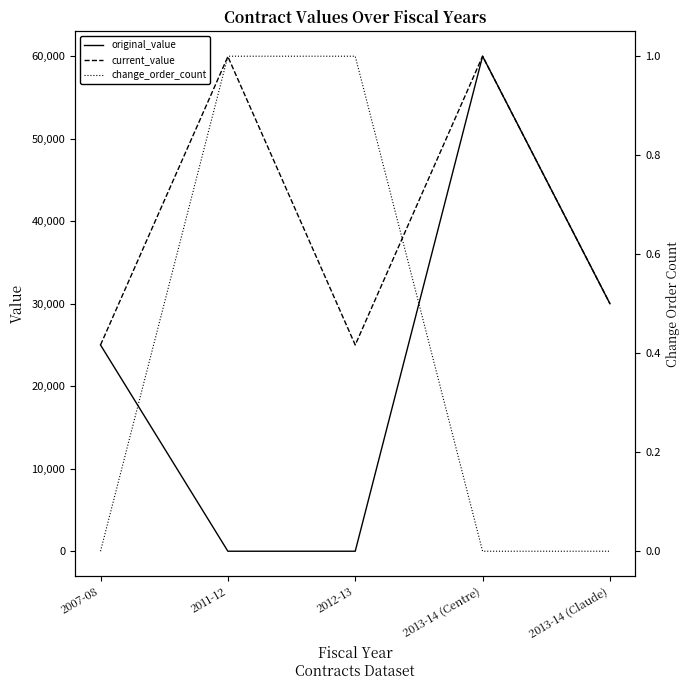

Reading left to right, extract all data points from this chart.

original_value: 2007-08=25000.0	2011-12=0.0	2012-13=0.0	2013-14 (Centre)=60000.0	2013-14 (Claude)=30000.0
current_value: 2007-08=25000.0	2011-12=59949.5	2012-13=25000.0	2013-14 (Centre)=60000.0	2013-14 (Claude)=30000.0
change_order_count: 2007-08=0.0	2011-12=1.0	2012-13=1.0	2013-14 (Centre)=0.0	2013-14 (Claude)=0.0